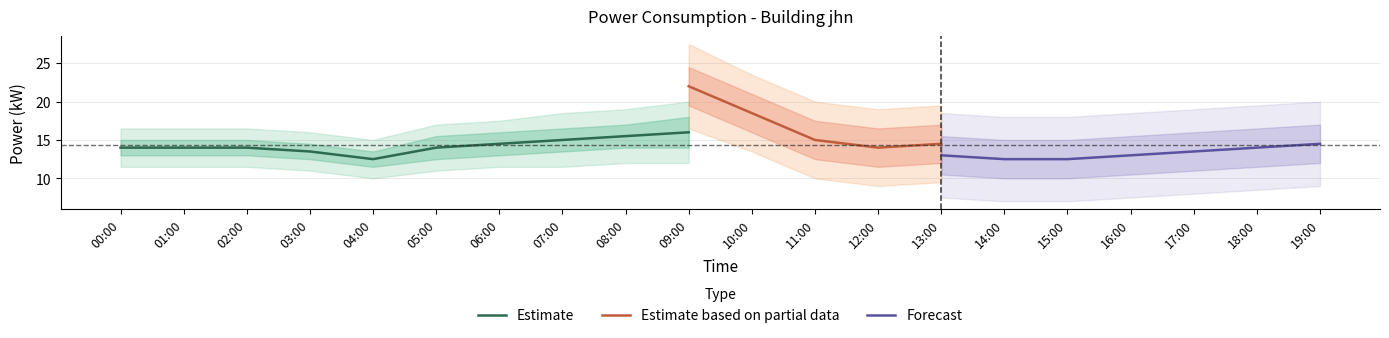

The value of Estimate at 06:00 is 14.5. True or false?

True